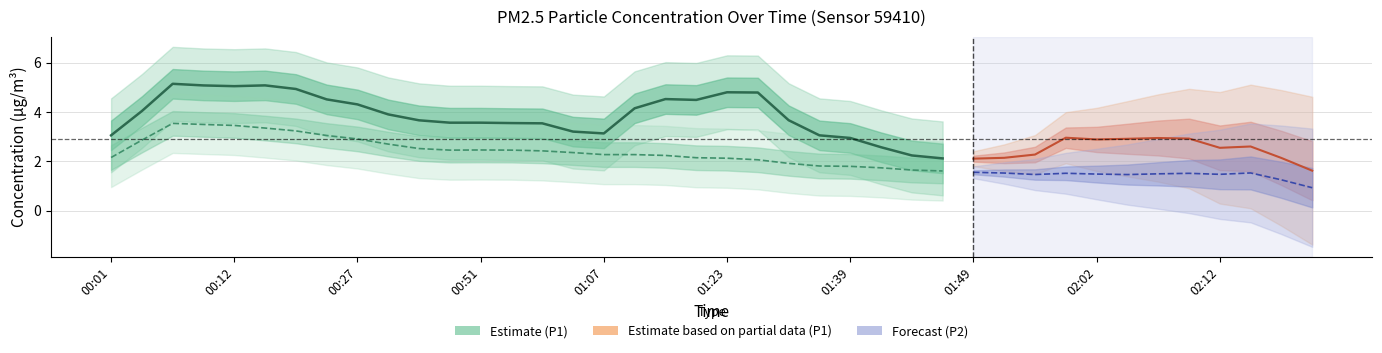

The value of P1 at 02:02 is 5.0. True or false?

False